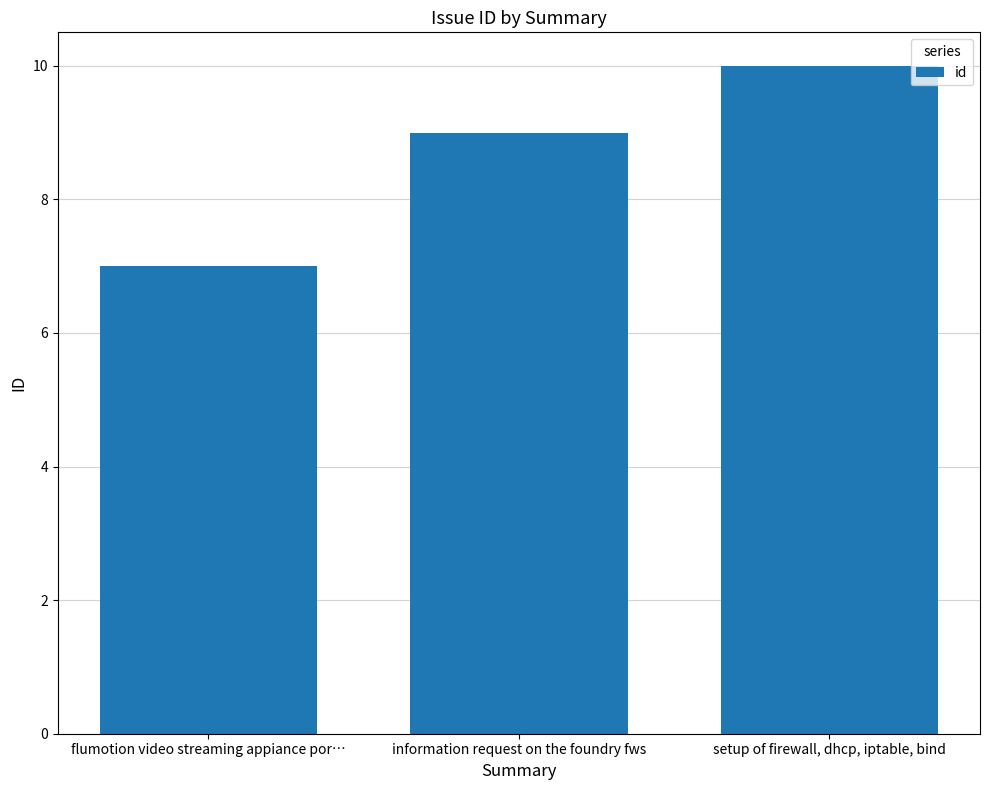

The chart shows a value of 9 at information request on the foundry fws. True or false?

True